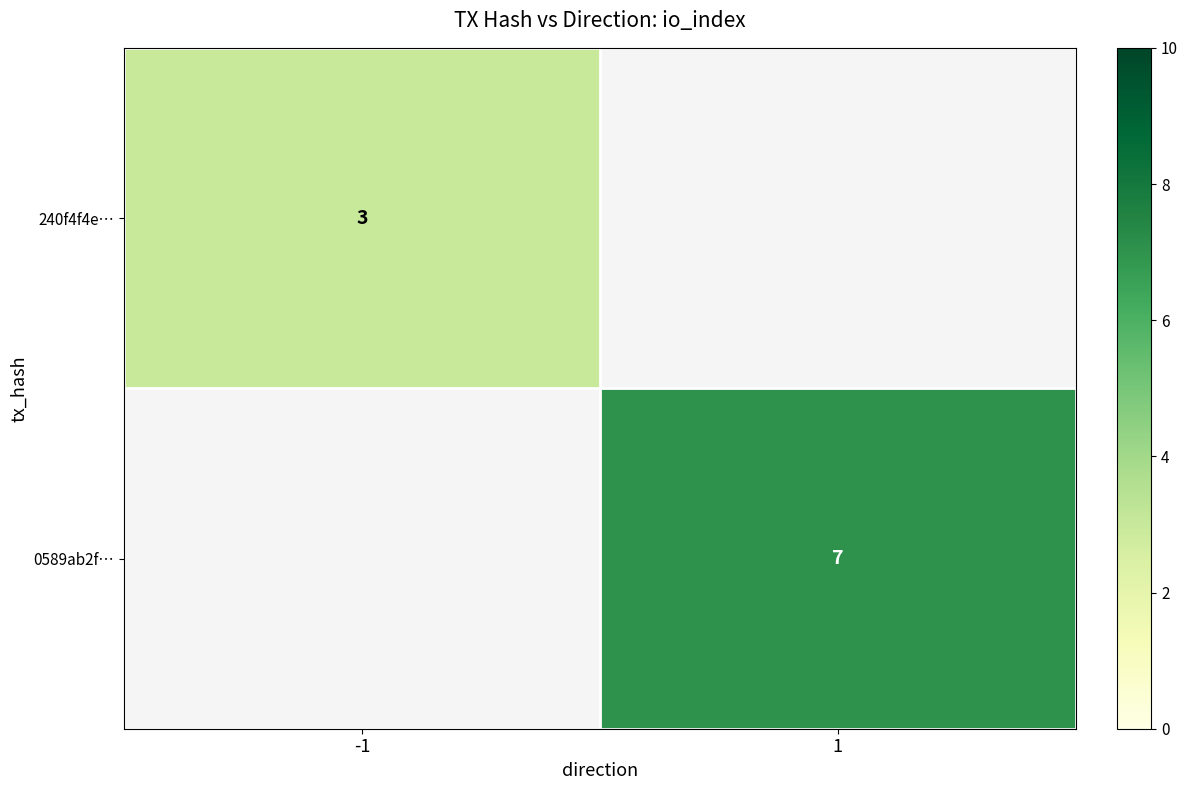

Is it true that 240f4f4e… equals 1 at -1?

False